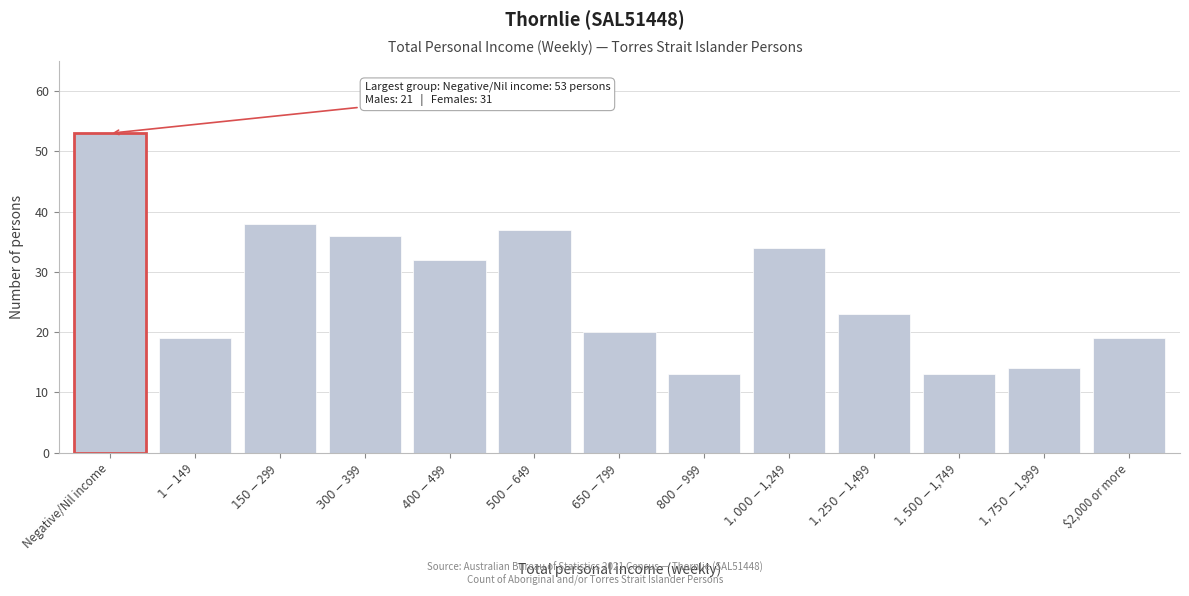

Reading left to right, extract all data points from this chart.

53	19	38	36	32	37	20	13	34	23	13	14	19